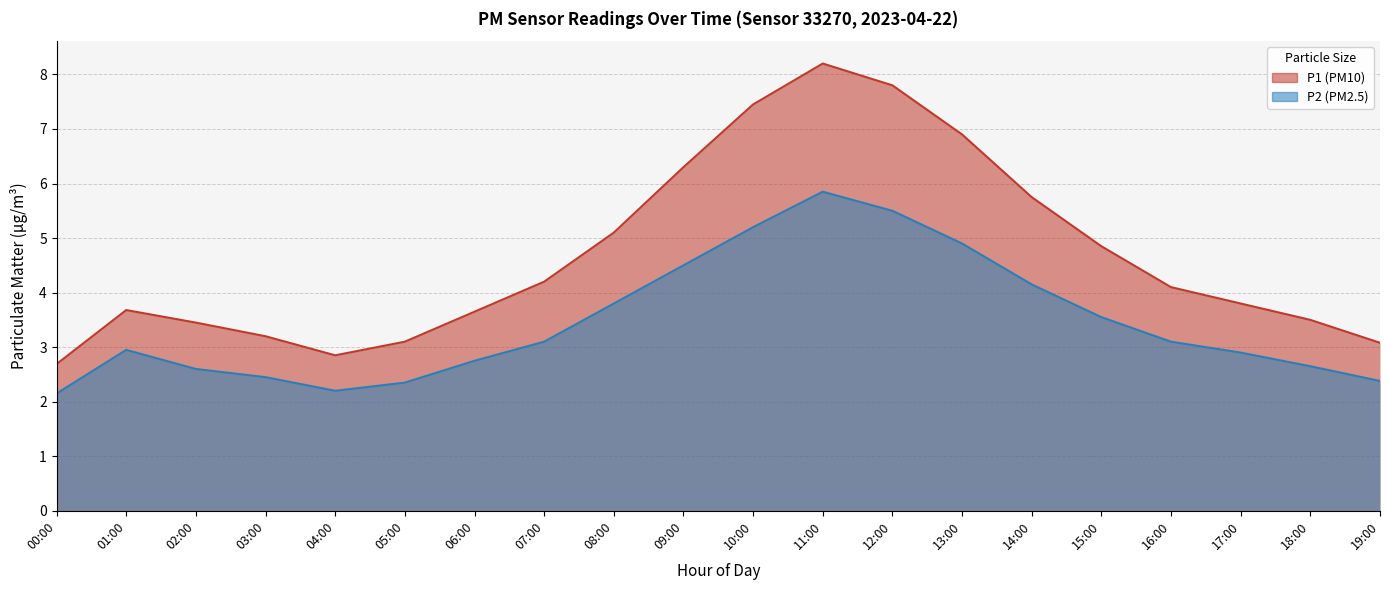

What is the value of the P1 (PM10) point at the 17th from the left?

4.1